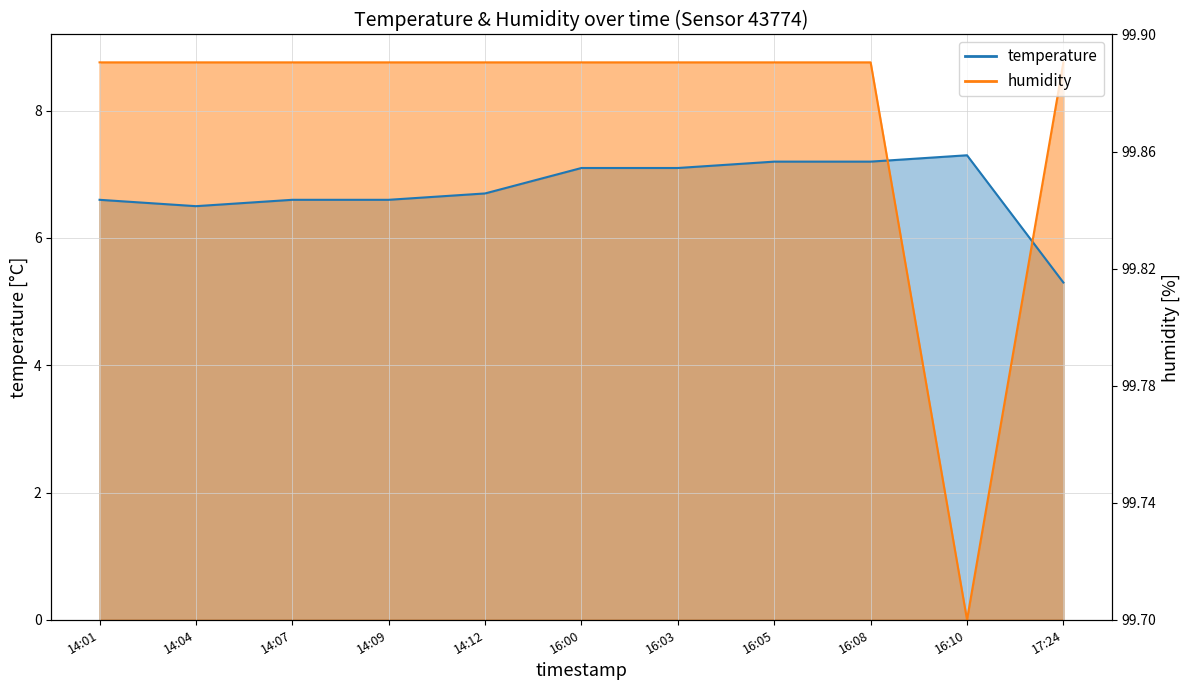

Rank the series by their maximum value, from lowest to highest.

temperature, humidity